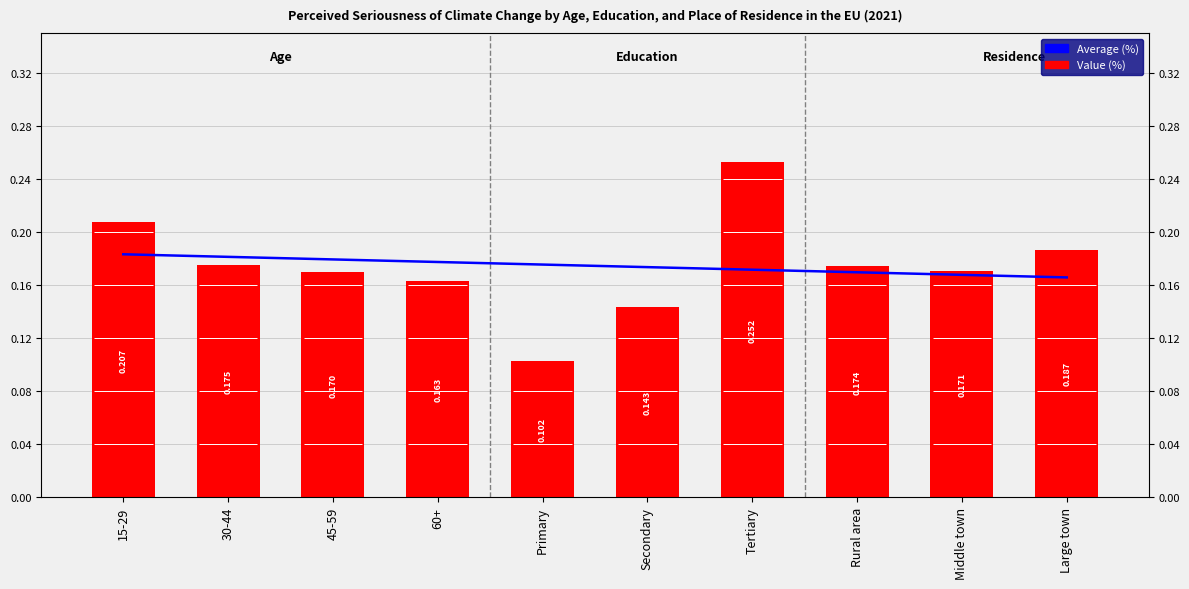

At which label does Value (%) reach its peak?

Tertiary